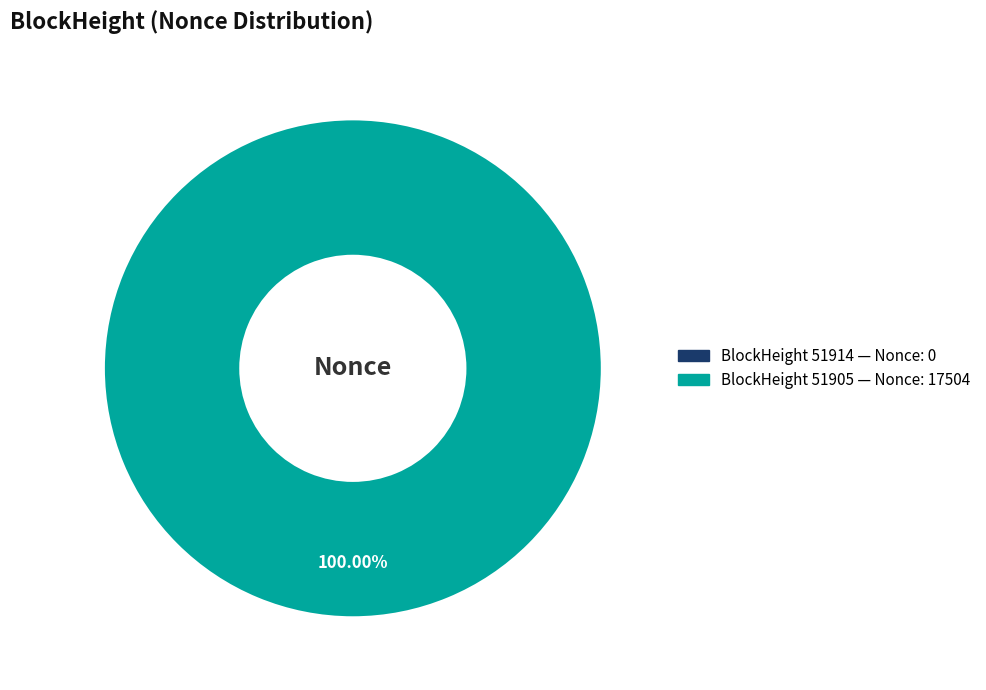

How many segments does this pie chart have?

2